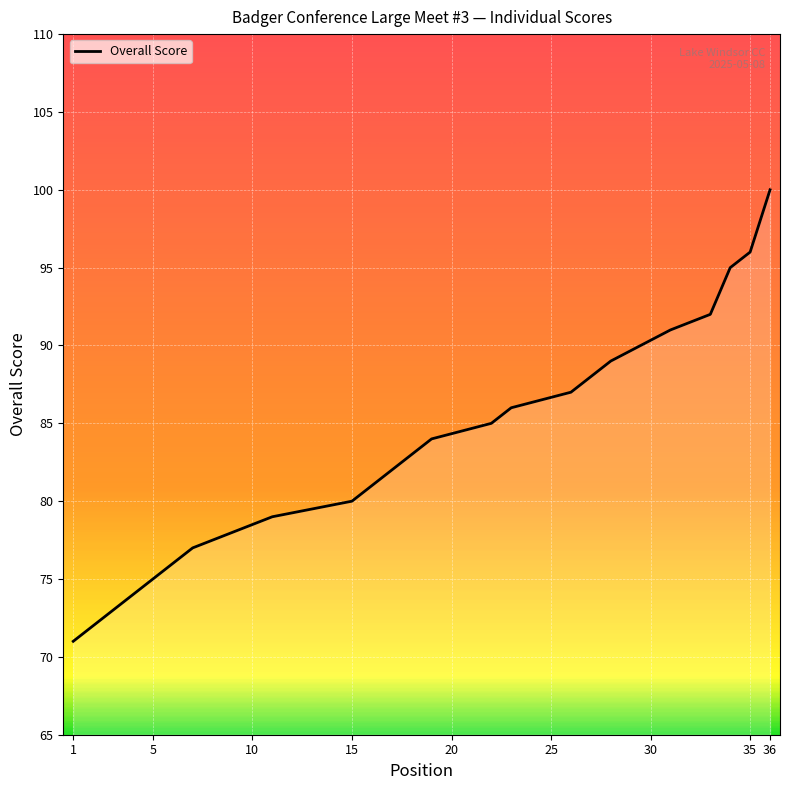

True or false: the data shows 71 at 1.

True